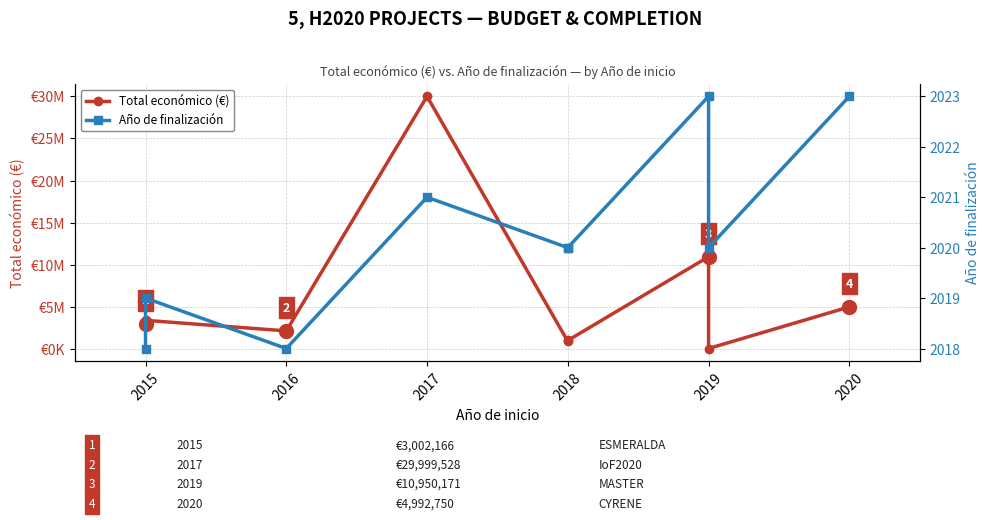

True or false: Año de finalización and Total económico (€) intersect in this chart.

False